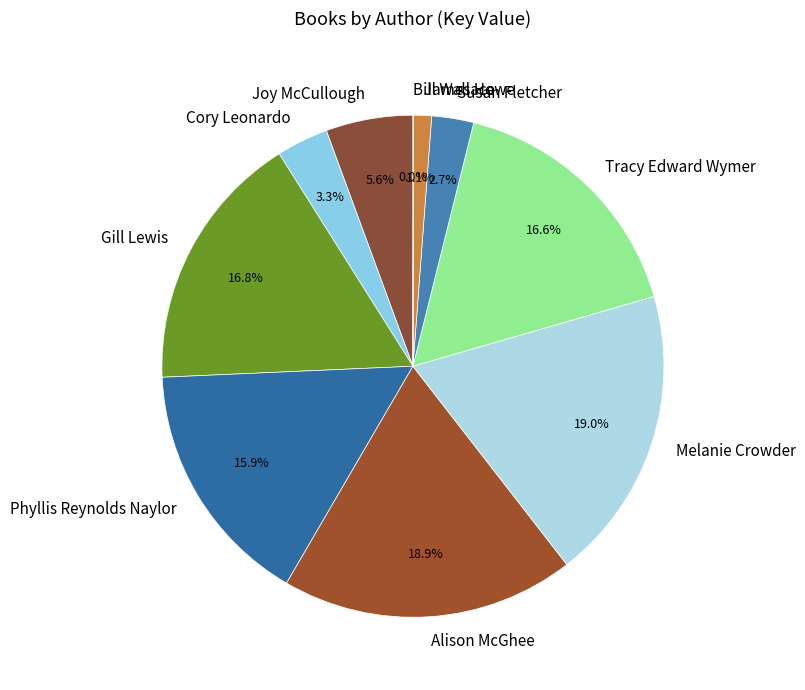

How much of the chart is everything except Tracy Edward Wymer?

83.4%